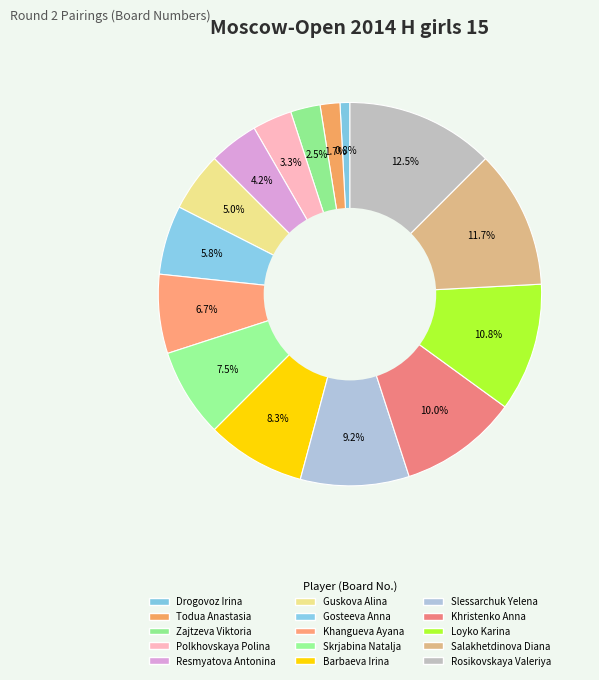

Which slice is the smallest?

Drogovoz Irina